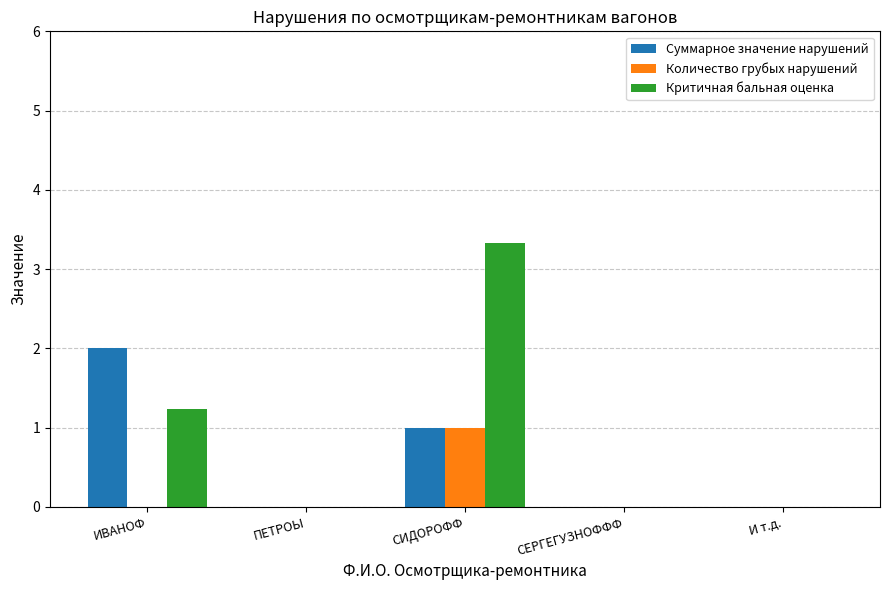

The Критичная бальная оценка series shows 5.8 at СИДОРОФФ. True or false?

False